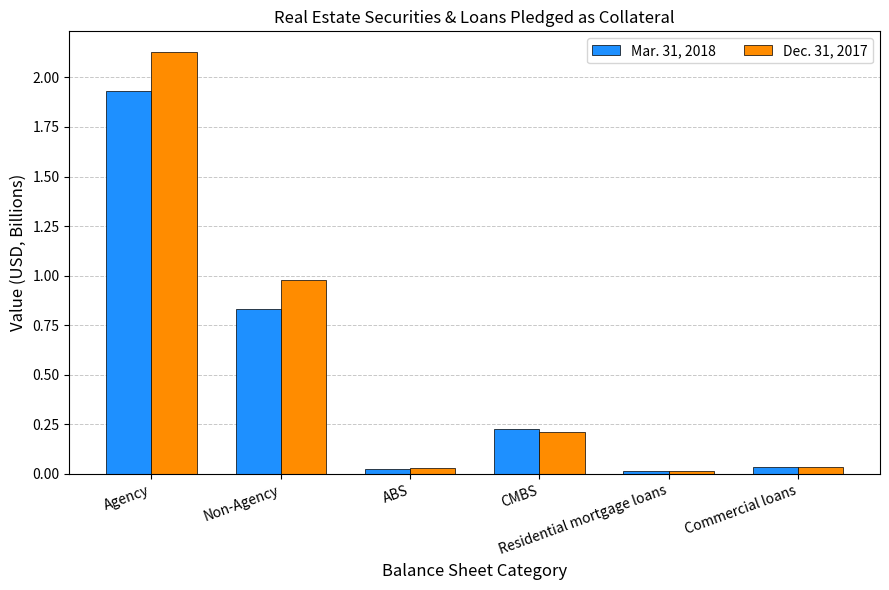

At which category is the sum across all series the highest?

Agency